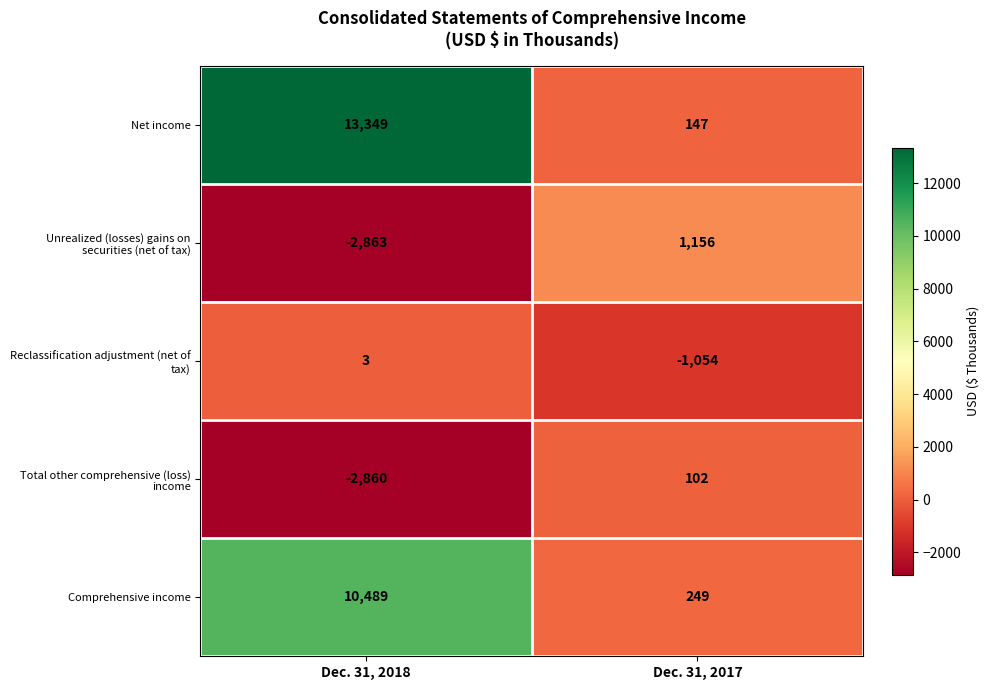

List the labels in order of Comprehensive income value, largest first.

Dec. 31, 2018, Dec. 31, 2017